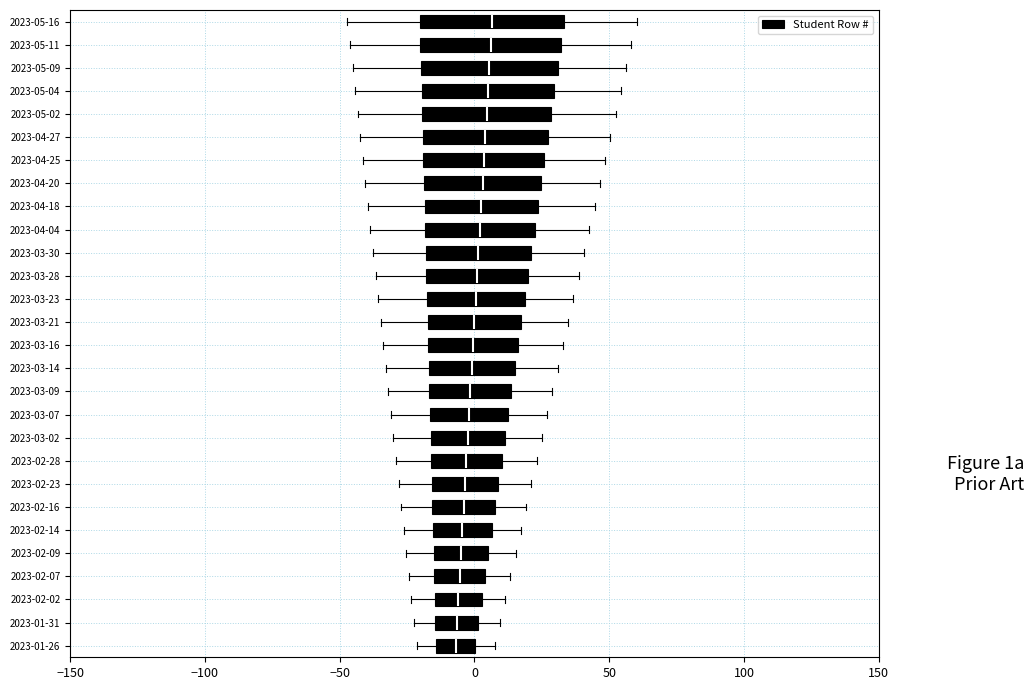

Reading bottom to top, transcribe this box plot: for each box, give where its median line is, the range the box spans, and where its two whiskers end, as read against the x-axis. The values are not printed on the chart, so give them approximately, as read against the axis.

2023-01-26: median -5, box -15 to 0, whiskers -20 to 10
2023-01-31: median -5, box -15 to 0, whiskers -20 to 10
2023-02-02: median -5, box -15 to 5, whiskers -25 to 10
2023-02-07: median -5, box -15 to 5, whiskers -25 to 15
2023-02-09: median -5, box -15 to 5, whiskers -25 to 15
2023-02-14: median -5, box -15 to 5, whiskers -25 to 15
2023-02-16: median -5, box -15 to 10, whiskers -25 to 20
2023-02-23: median -5, box -15 to 10, whiskers -30 to 20
2023-02-28: median -5, box -15 to 10, whiskers -30 to 25
2023-03-02: median 0, box -15 to 10, whiskers -30 to 25
2023-03-07: median 0, box -15 to 15, whiskers -30 to 25
2023-03-09: median 0, box -15 to 15, whiskers -30 to 30
2023-03-14: median 0, box -15 to 15, whiskers -35 to 30
2023-03-16: median 0, box -15 to 15, whiskers -35 to 35
2023-03-21: median 0, box -15 to 15, whiskers -35 to 35
2023-03-23: median 0, box -20 to 20, whiskers -35 to 35
2023-03-28: median 0, box -20 to 20, whiskers -35 to 40
2023-03-30: median 0, box -20 to 20, whiskers -40 to 40
2023-04-04: median 0, box -20 to 20, whiskers -40 to 45
2023-04-18: median 5, box -20 to 25, whiskers -40 to 45
2023-04-20: median 5, box -20 to 25, whiskers -40 to 45
2023-04-25: median 5, box -20 to 25, whiskers -40 to 50
2023-04-27: median 5, box -20 to 25, whiskers -40 to 50
2023-05-02: median 5, box -20 to 30, whiskers -45 to 50
2023-05-04: median 5, box -20 to 30, whiskers -45 to 55
2023-05-09: median 5, box -20 to 30, whiskers -45 to 55
2023-05-11: median 5, box -20 to 30, whiskers -45 to 60
2023-05-16: median 5, box -20 to 35, whiskers -45 to 60